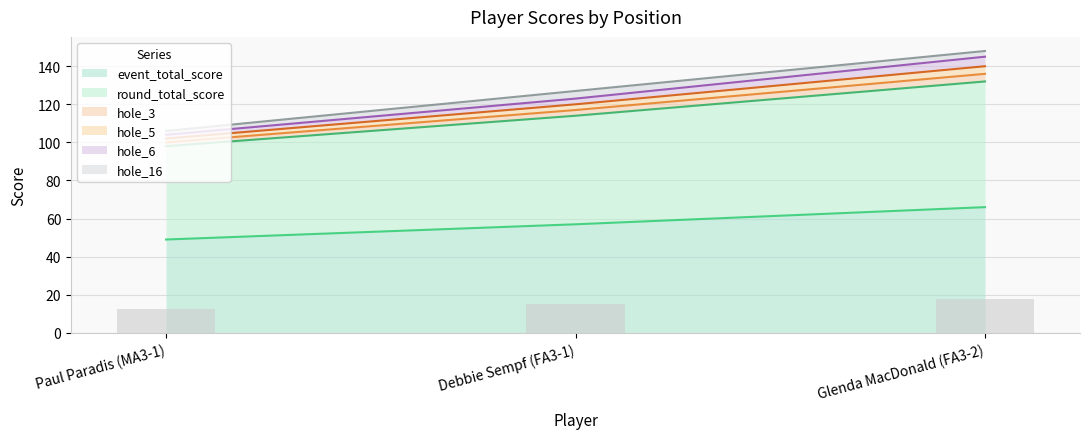

What is the difference between the round_total_score values at Debbie Sempf (FA3-1) and Glenda MacDonald (FA3-2)?

18